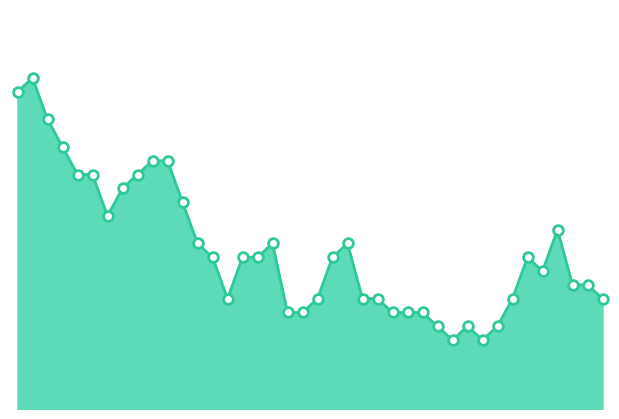

Reading left to right, what are all the values shown in this chart?

17.4	17.4	17.4	17.4	17.3	17.3	17.3	17.3	17.3	17.4	17.4	17.3	17.3	17.3	17.2	17.3	17.3	17.3	17.2	17.2	17.2	17.3	17.3	17.2	17.2	17.2	17.2	17.2	17.2	17.2	17.2	17.2	17.2	17.2	17.3	17.3	17.3	17.3	17.3	17.2